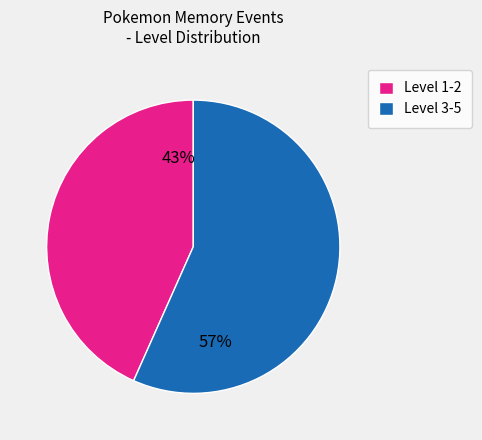

What percentage is the Level 1-2 slice, to the nearest percent?

43%